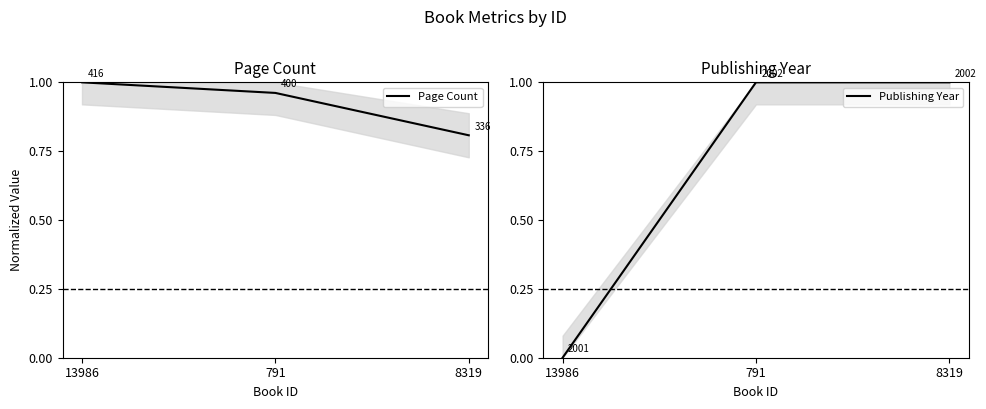

List the series in order of their overall mean, highest first.

Page Count, Publishing Year